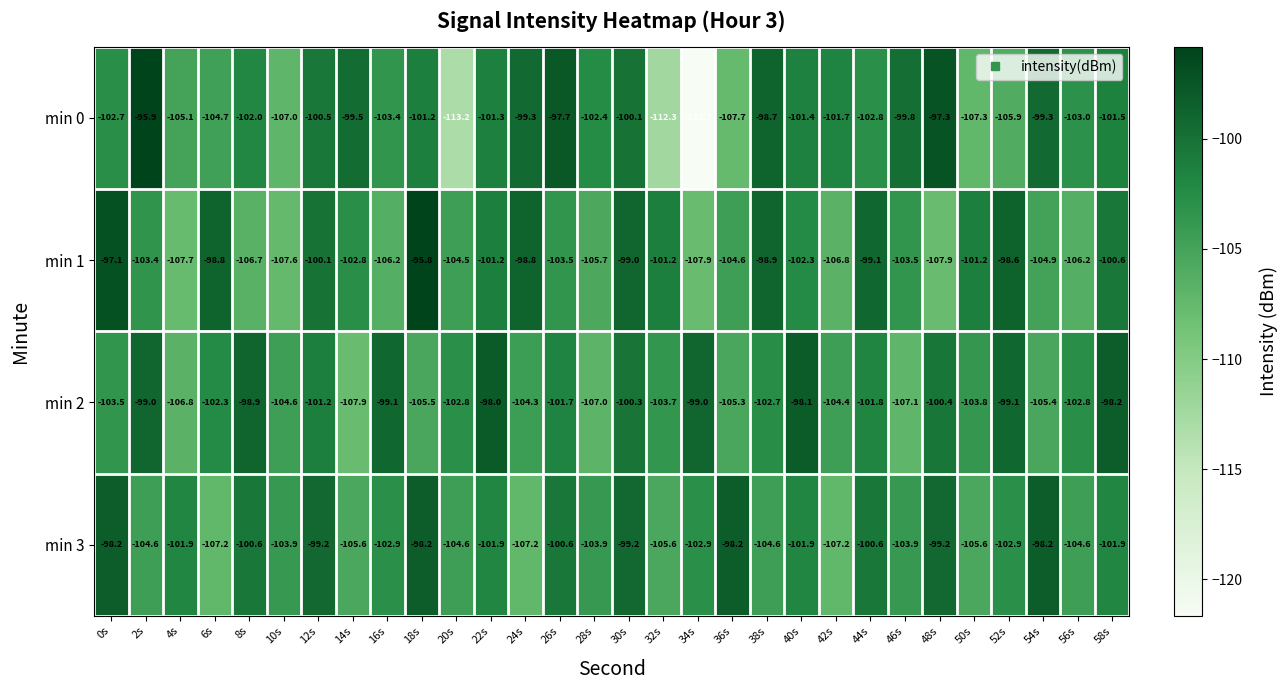

What is the sum of all min 2 values?

-3074.7